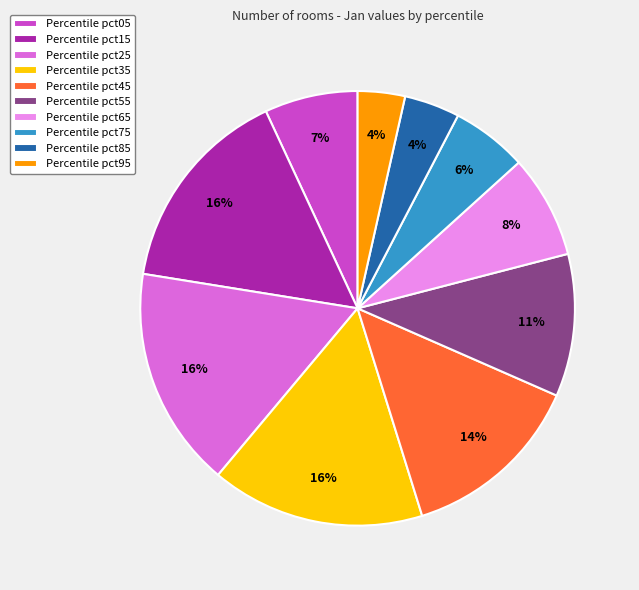

Which has a higher value, Percentile pct45 or Percentile pct95?

Percentile pct45